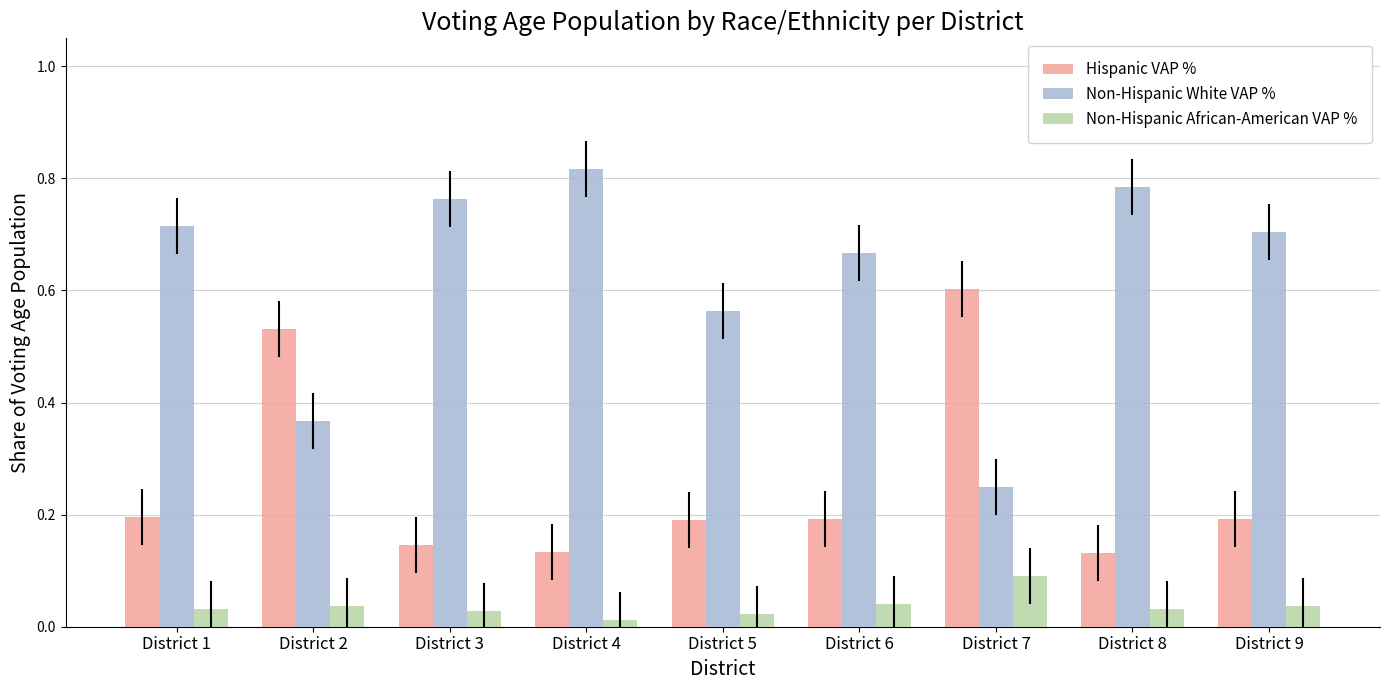

The value of Non-Hispanic African-American VAP % at District 7 is 0.1. True or false?

True